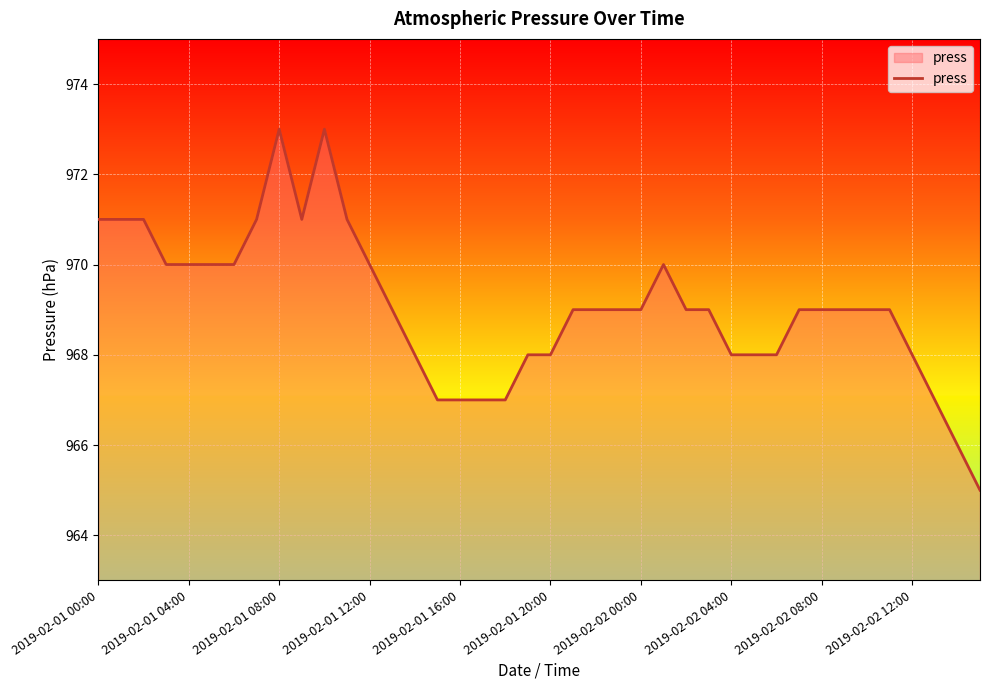

What is the difference between the maximum and minimum values?

8